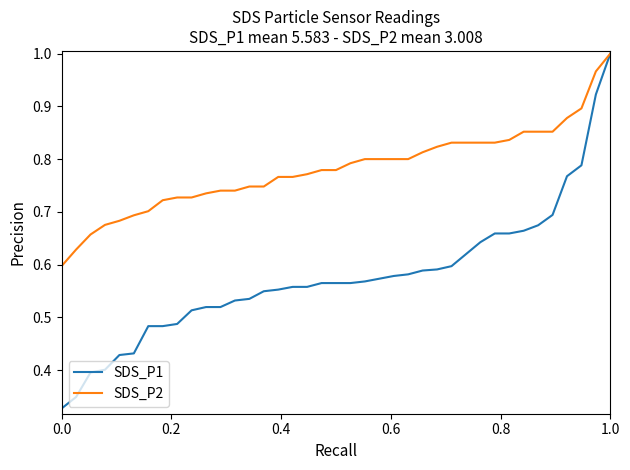

Rank the series by their average value, from highest to lowest.

SDS_P2, SDS_P1